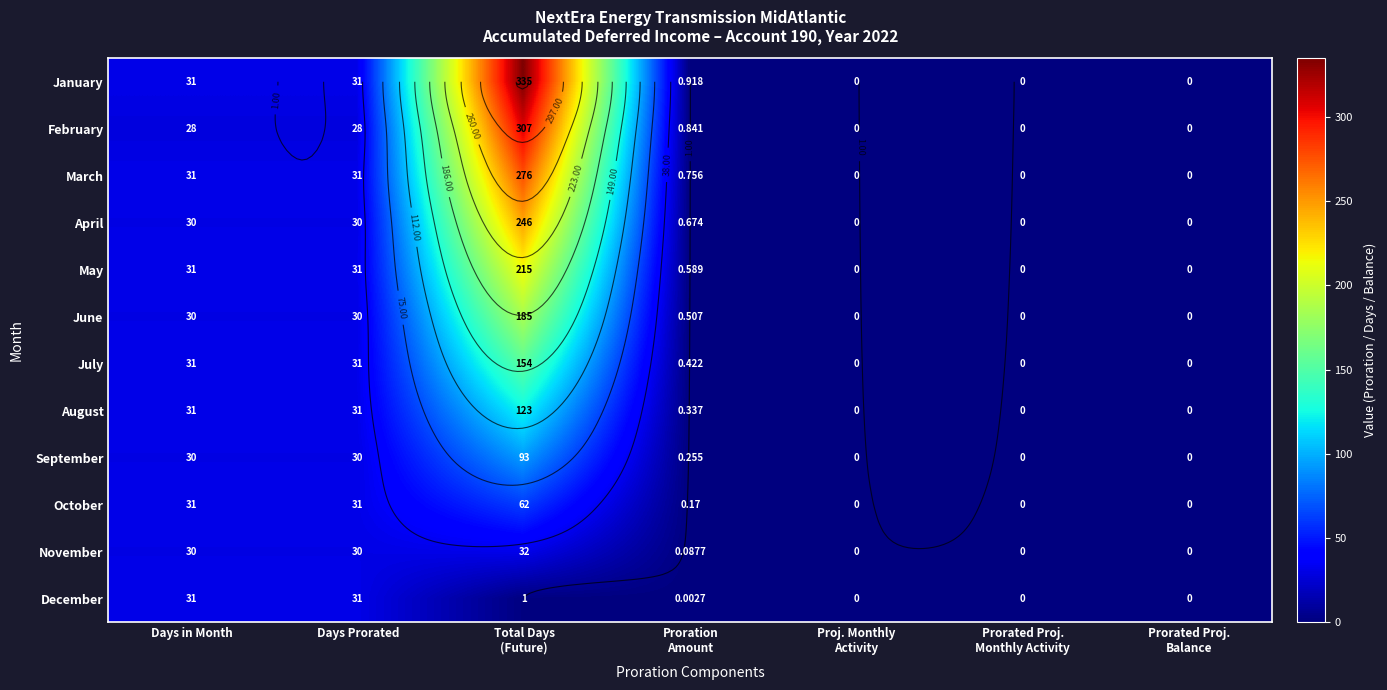

Which category has the lowest value across all series?

Proj. Monthly
Activity